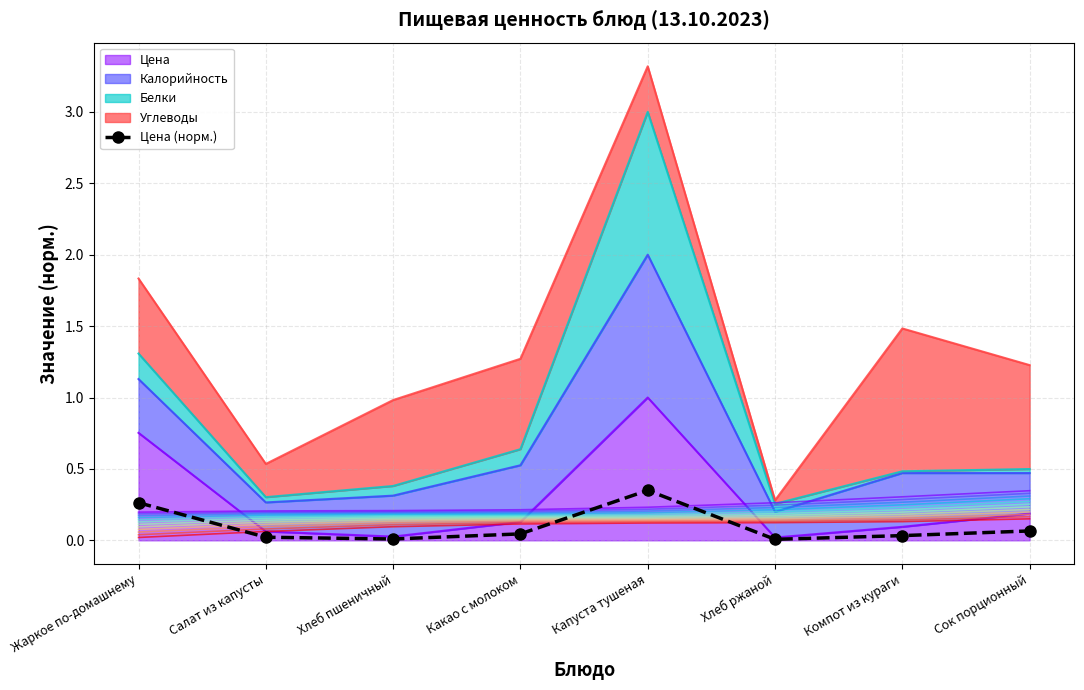

What is the difference between the maximum and minimum values?

0.3